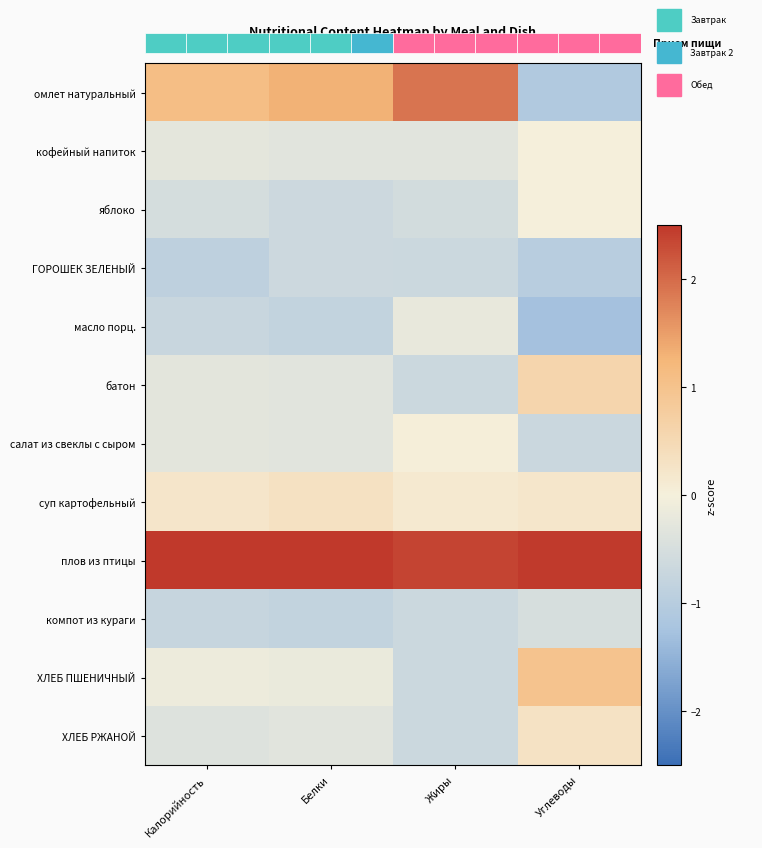

Which category has the highest value across all series?

Калорийность